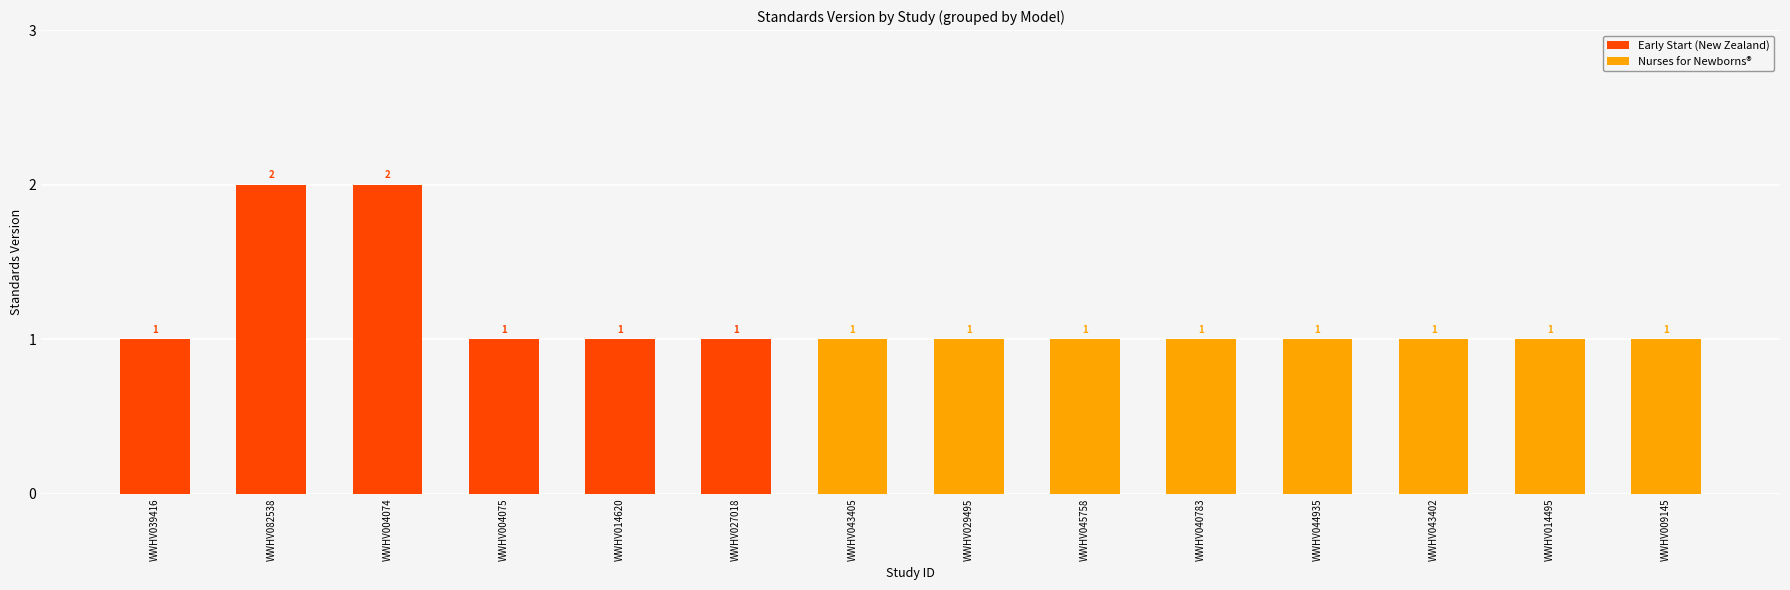

What is the sum of all Early Start (New Zealand) values?

8